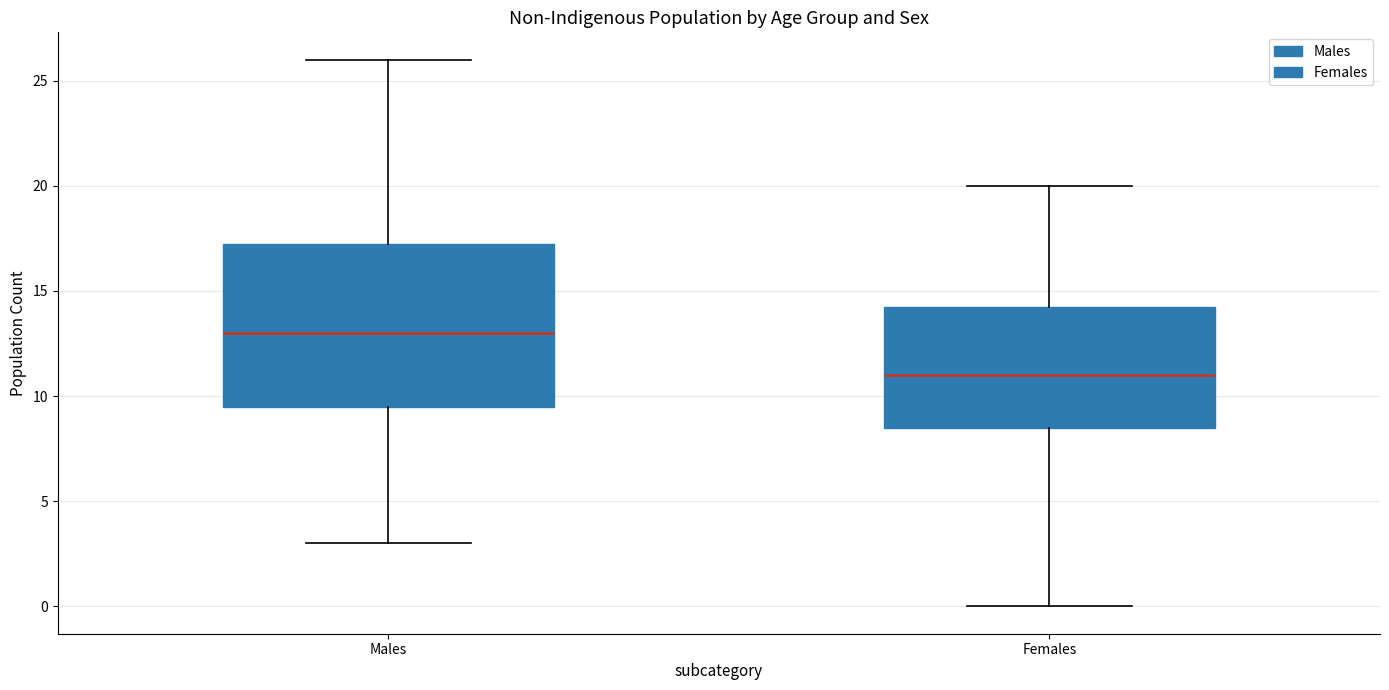

Comparing the boxes themselves (not the whiskers), which one is the tallest?

Males